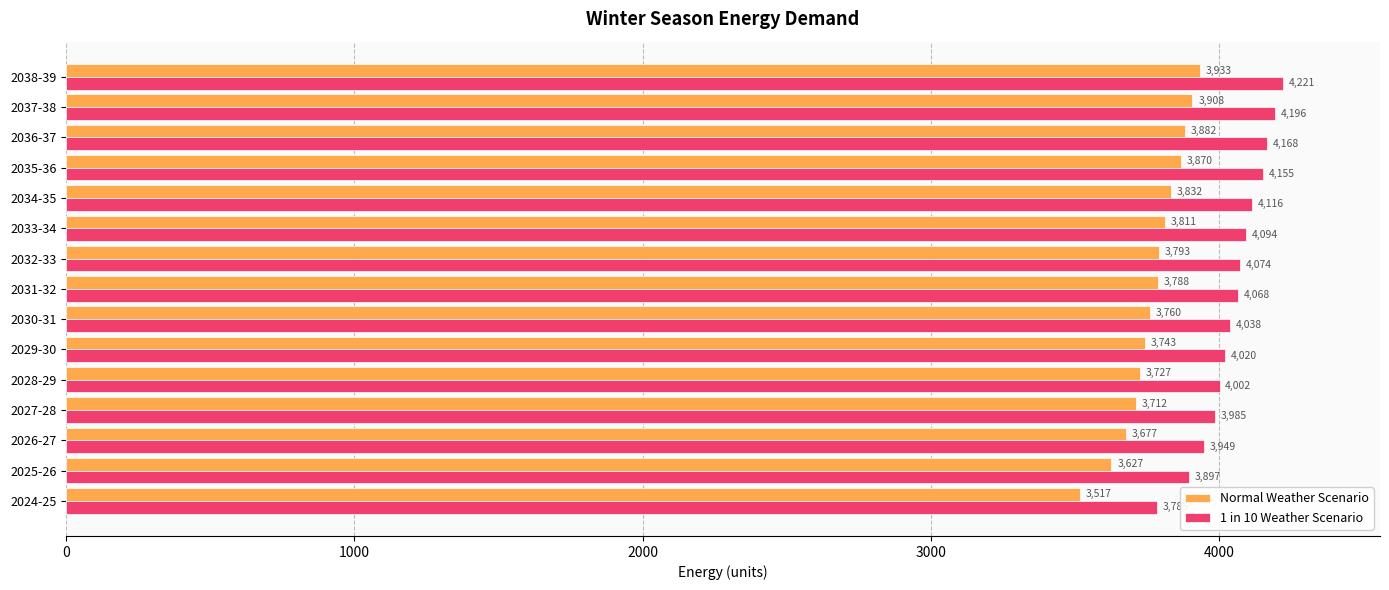

How many values in the Normal Weather Scenario series exceed 3788?

8